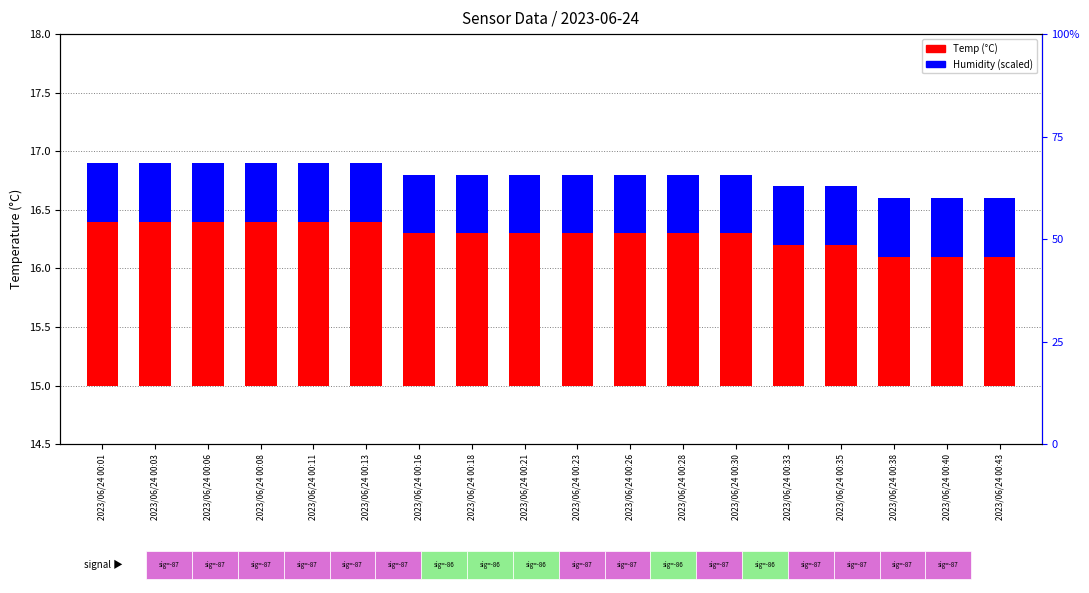

At how many categories does at least one series exceed 0?

18